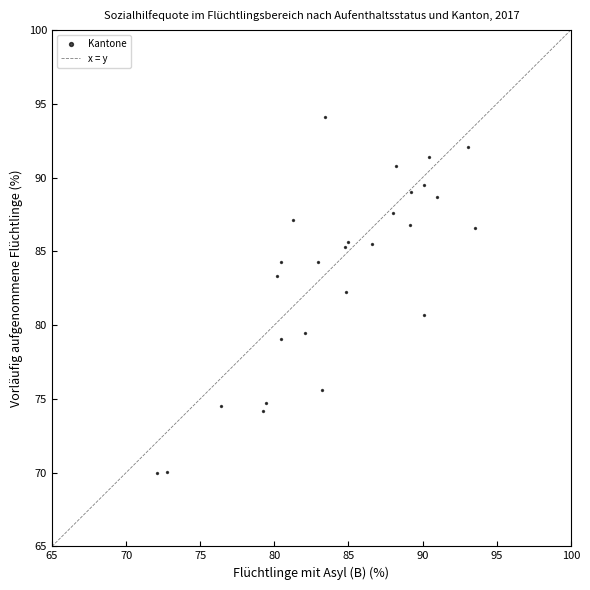

What is the range of Y values (max minus min)?

24.1